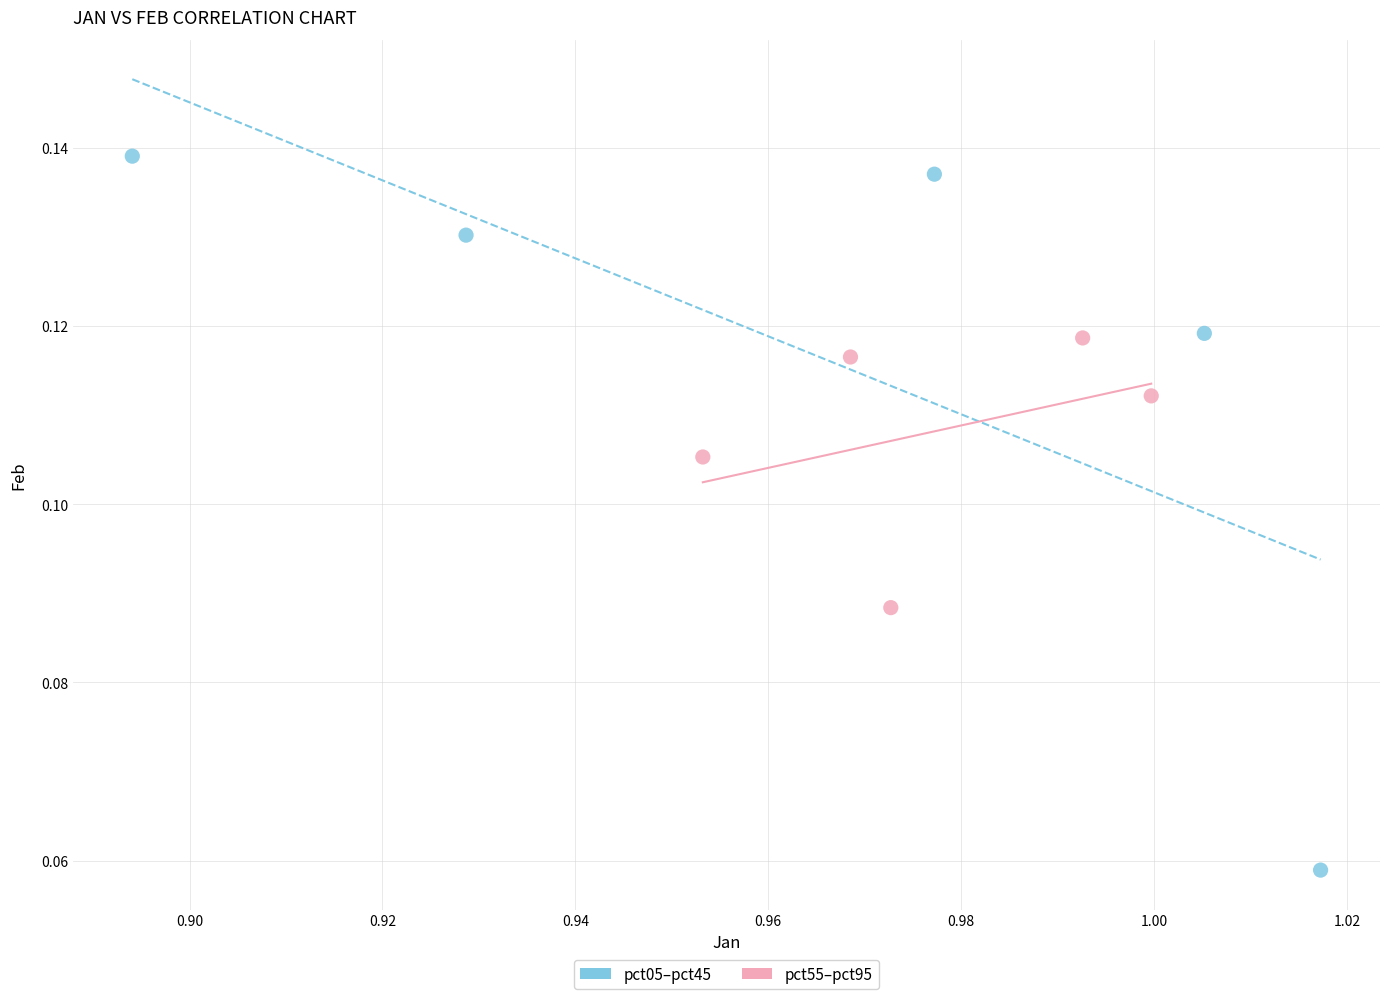

Which series contains the highest Y value?

pct05–pct45